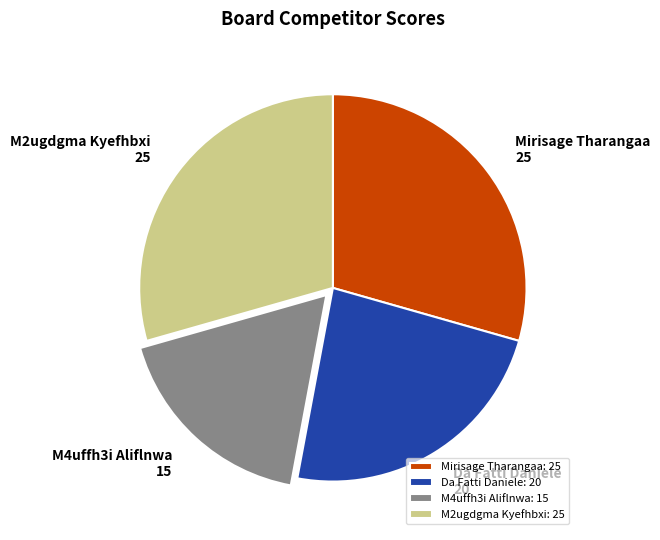

Is the sum of M4uffh3i Aliflnwa and M2ugdgma Kyefhbxi greater than half?

No